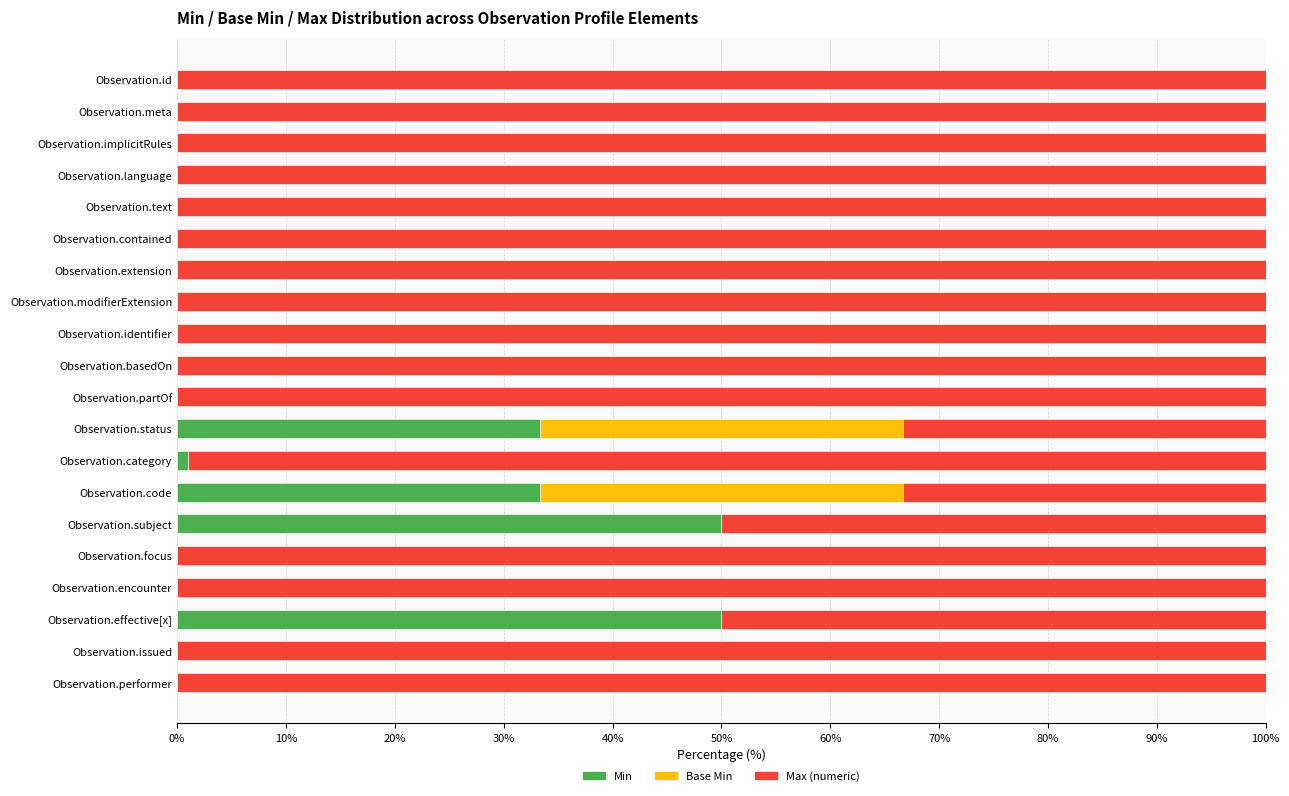

What is the total value across all series at Observation.issued?

100.0